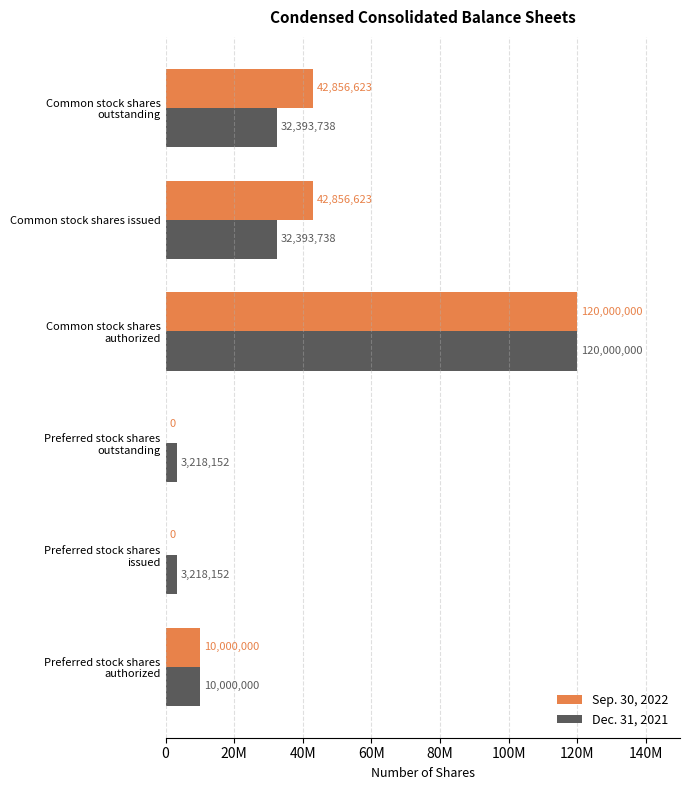

What are all the series names shown in the legend?

Sep. 30, 2022, Dec. 31, 2021